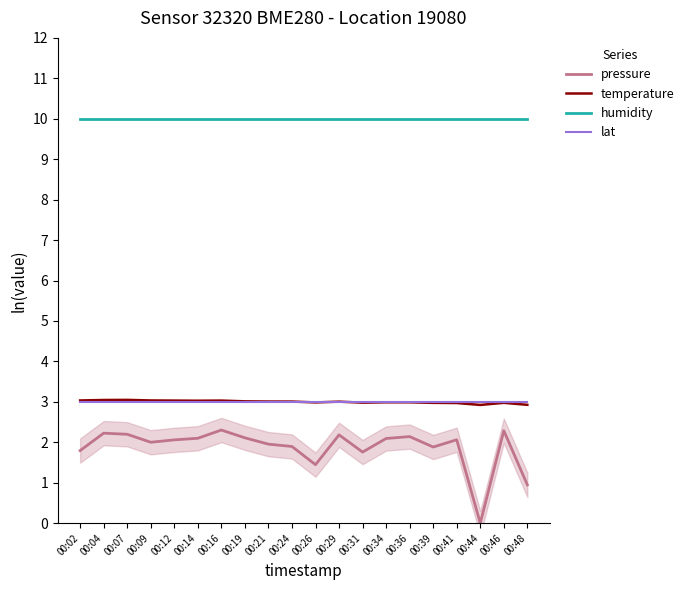

At which category does pressure reach its first local peak?

00:04